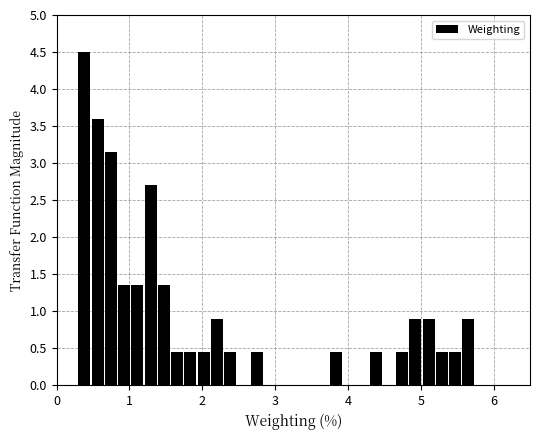

Read against the x-axis, roughly where is the centre of the tallest bar?

0.4